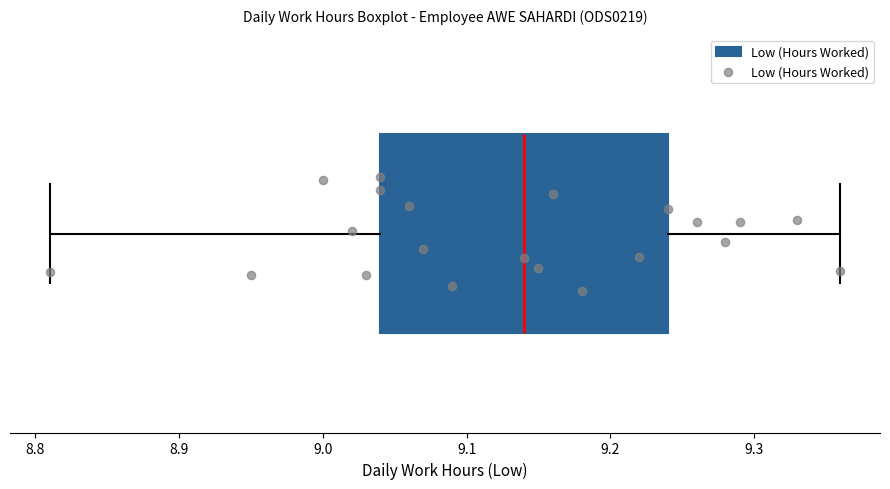

Transcribe this box plot: give where the median line is, the range the box spans, and where the two whiskers end, as read against the x-axis. The values are not printed on the chart, so give them approximately, as read against the axis.

median 9.14, box 9.04 to 9.24, whiskers 8.81 to 9.36